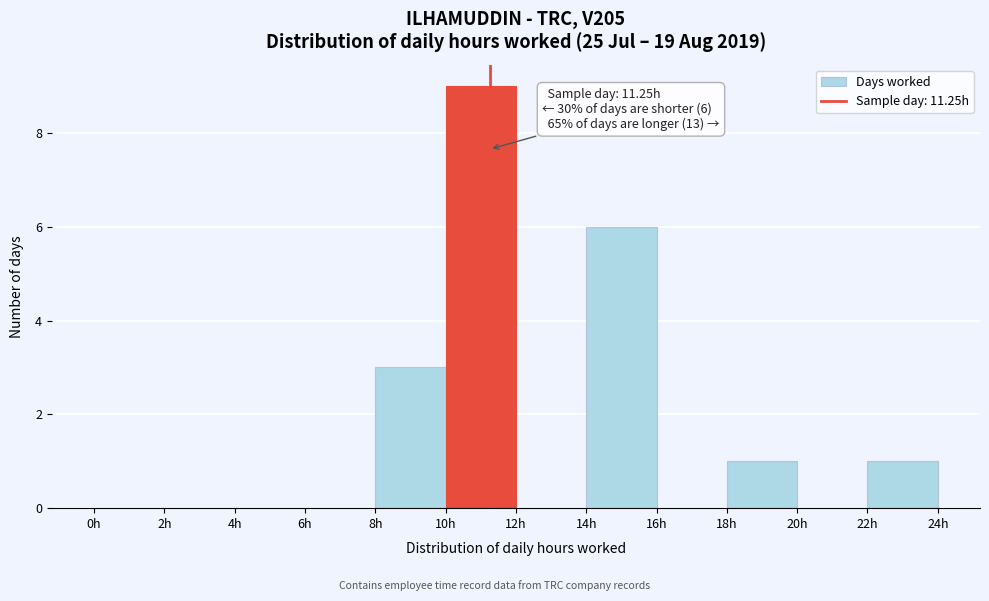

Over which range of the x-axis is the bar tallest?

10 to 12